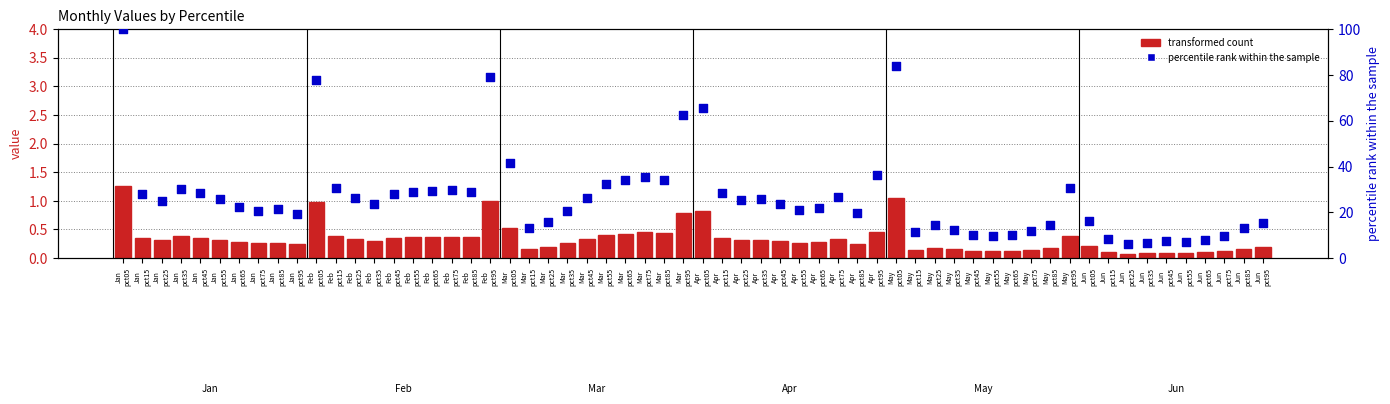

What is the ratio of the value at Jan
pct85 to the value at Jan
pct25?

0.9